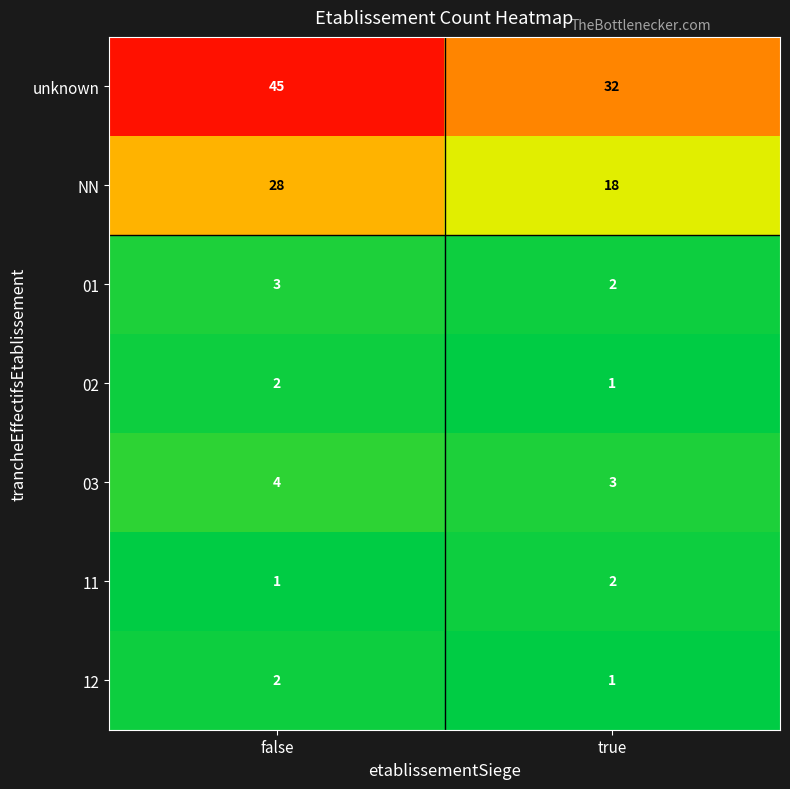

What is the smallest value displayed?

1